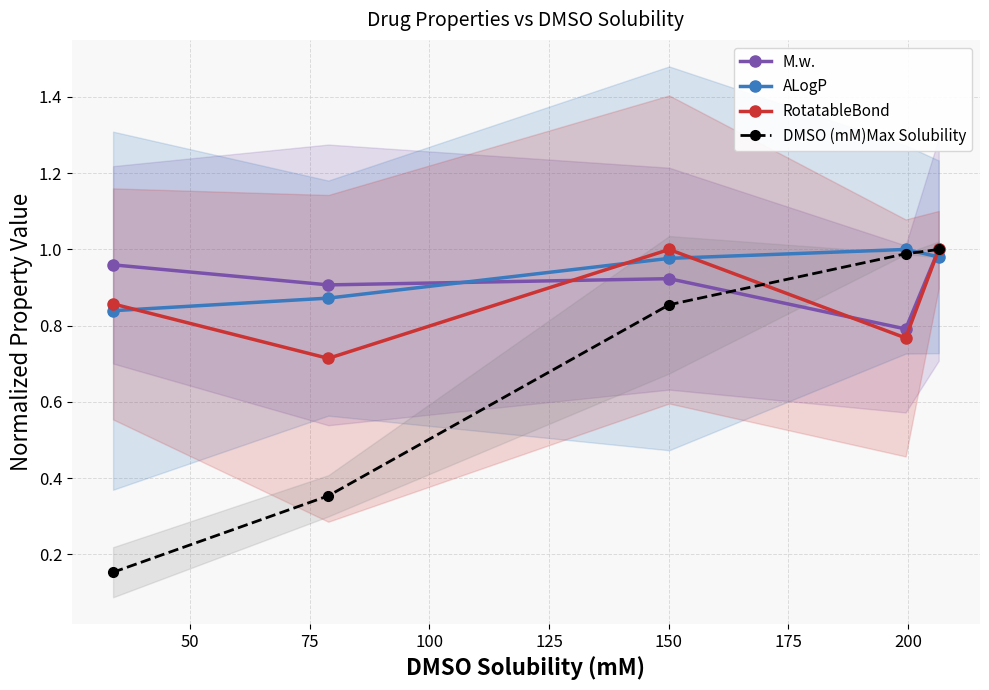

What are all the series names shown in the legend?

M.w., ALogP, RotatableBond, DMSO (mM)Max Solubility